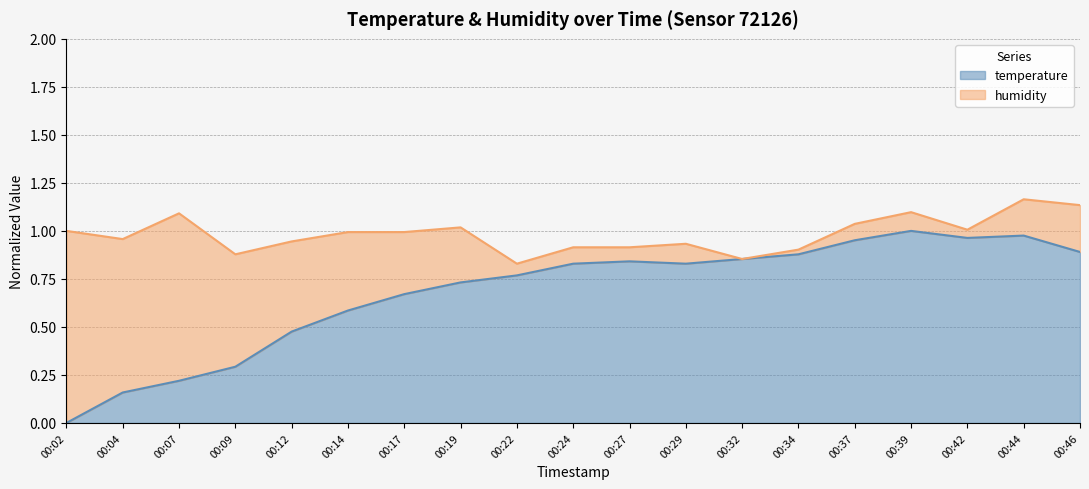

List the labels in order of value, largest first.

00:39, 00:44, 00:42, 00:37, 00:46, 00:34, 00:32, 00:27, 00:24, 00:29, 00:22, 00:19, 00:17, 00:14, 00:12, 00:09, 00:07, 00:04, 00:02